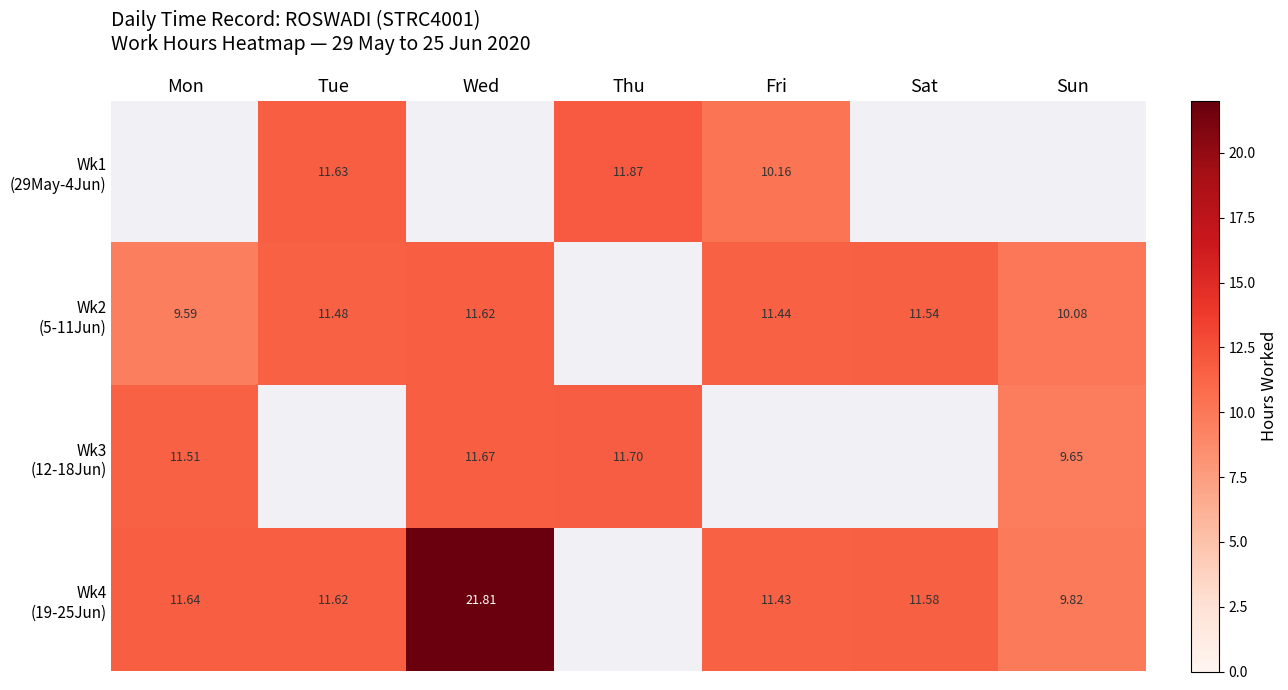

True or false: Wk2 (5-11Jun) has a value of 3.5 at Fri.

False